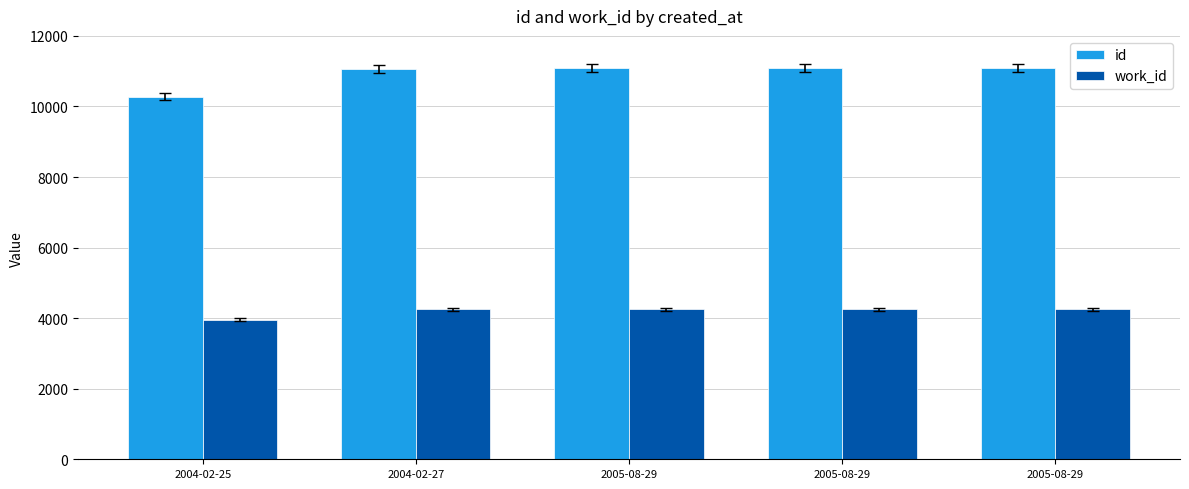

How many bars are there in each group?

2